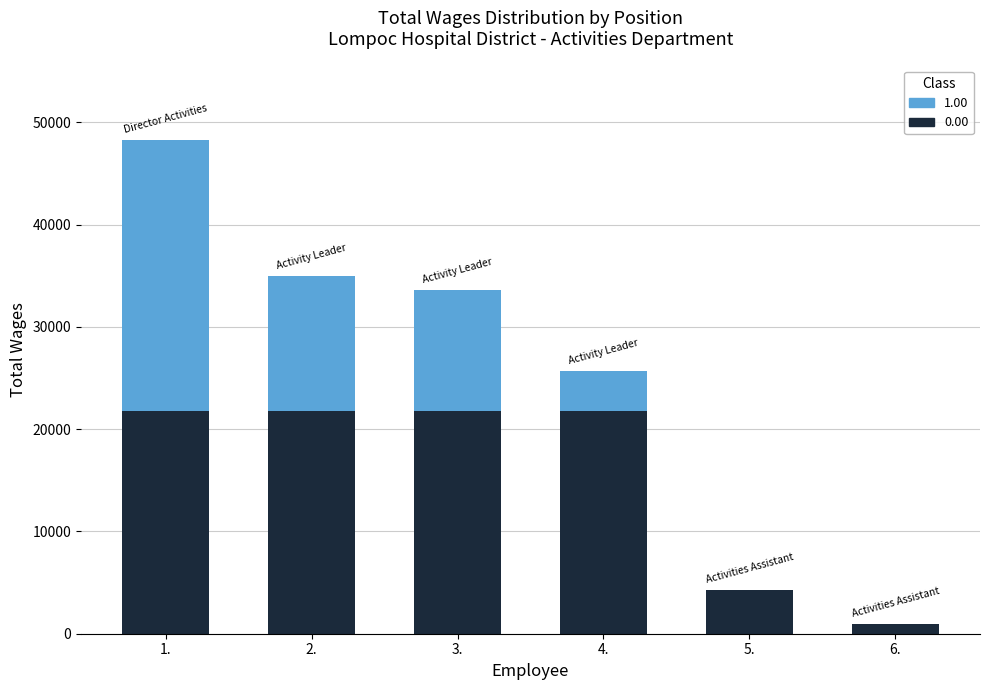

At which category is the sum across all series the highest?

1.